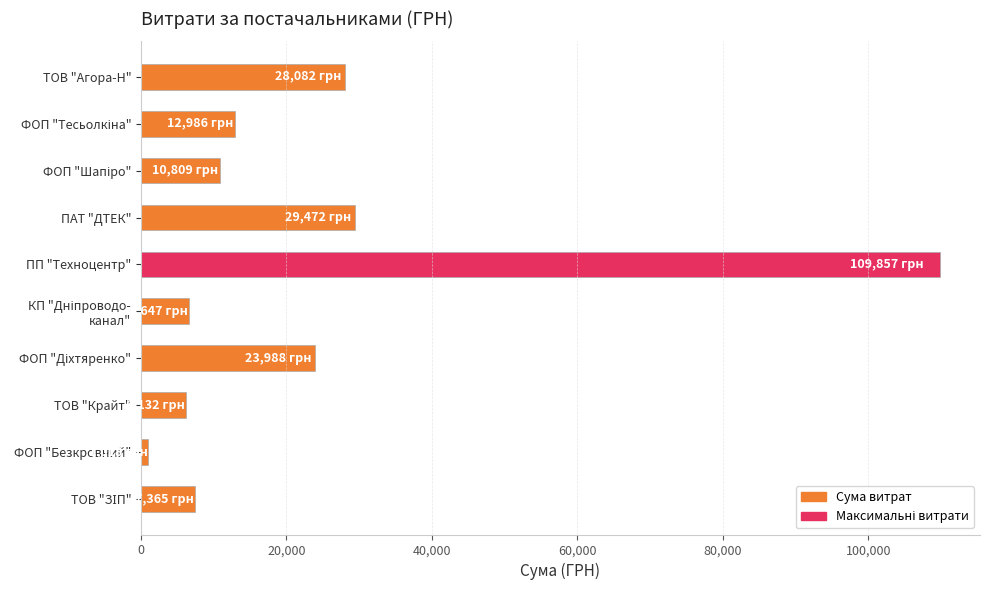

Is it true that the value at ПП "Техноцентр" is 154814.1?

False